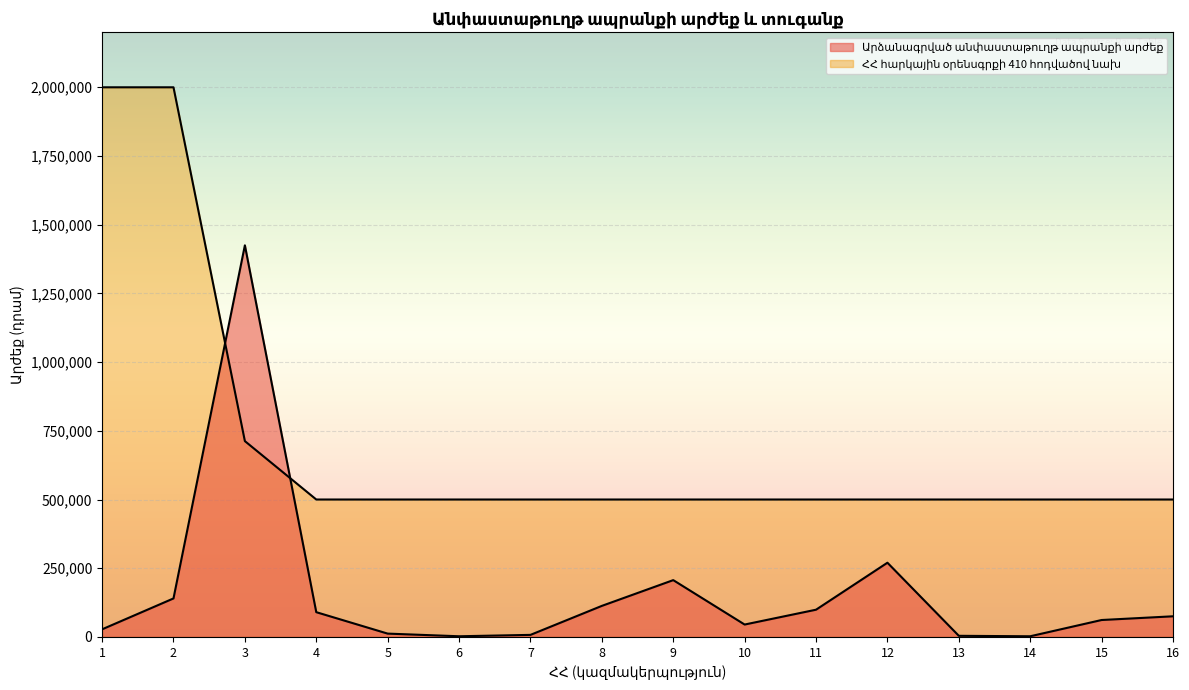

Which label corresponds to the largest value in the chart?

1